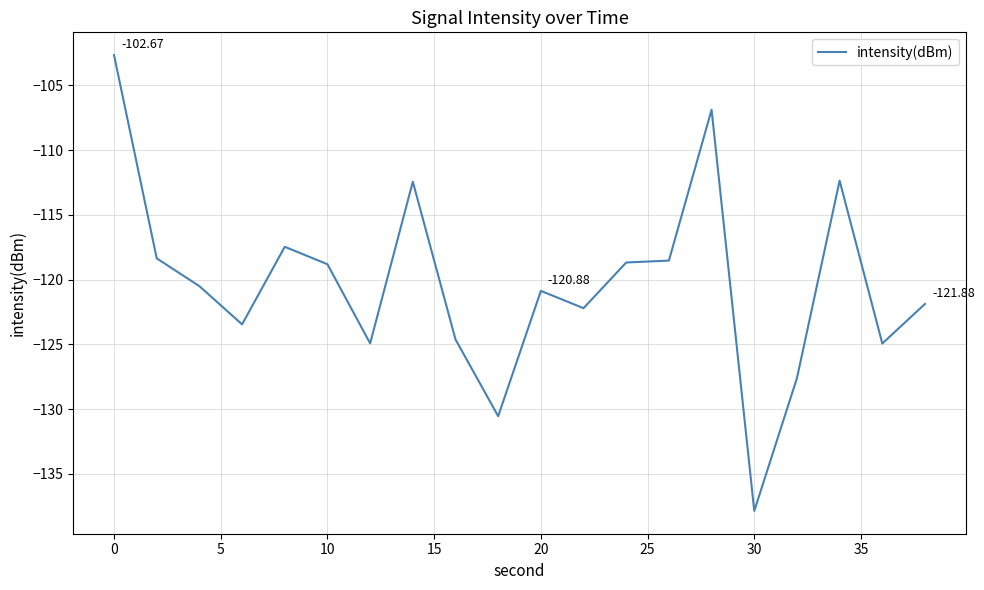

What is the difference between the maximum and minimum values?

35.2